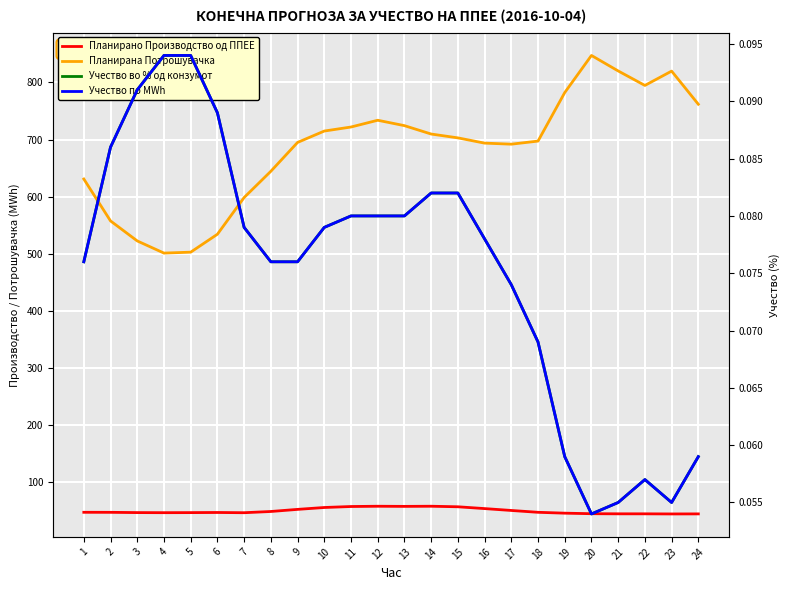

At which category does the chart reach its minimum across all series?

20